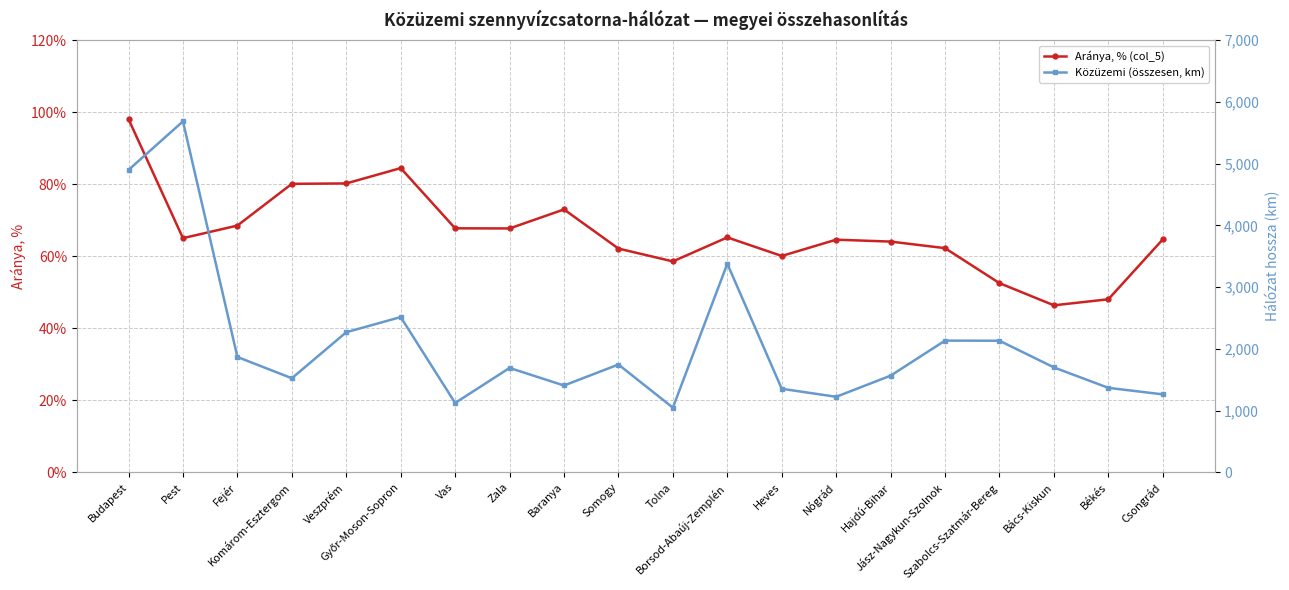

Reading right to left, transcribe all the data shown in this chart.

Aránya, % (col_5): Csongrád=64.7	Békés=48.1	Bács-Kiskun=46.4	Szabolcs-Szatmár-Bereg=52.5	Jász-Nagykun-Szolnok=62.3	Hajdú-Bihar=64.1	Nógrád=64.6	Heves=60.1	Borsod-Abaúj-Zemplén=65.2	Tolna=58.6	Somogy=62.1	Baranya=73.0	Zala=67.7	Vas=67.8	Győr-Moson-Sopron=84.5	Veszprém=80.2	Komárom-Esztergom=80.1	Fejér=68.5	Pest=65.0	Budapest=98.1
Közüzemi (összesen, km): Csongrád=1263.1	Békés=1368.6	Bács-Kiskun=1699.6	Szabolcs-Szatmár-Bereg=2131.9	Jász-Nagykun-Szolnok=2133.6	Hajdú-Bihar=1566.2	Nógrád=1223.8	Heves=1353.5	Borsod-Abaúj-Zemplén=3379.1	Tolna=1047.6	Somogy=1746.6	Baranya=1406.7	Zala=1691.4	Vas=1123.5	Győr-Moson-Sopron=2515.2	Veszprém=2269.6	Komárom-Esztergom=1524.2	Fejér=1868.8	Pest=5685.4	Budapest=4899.0